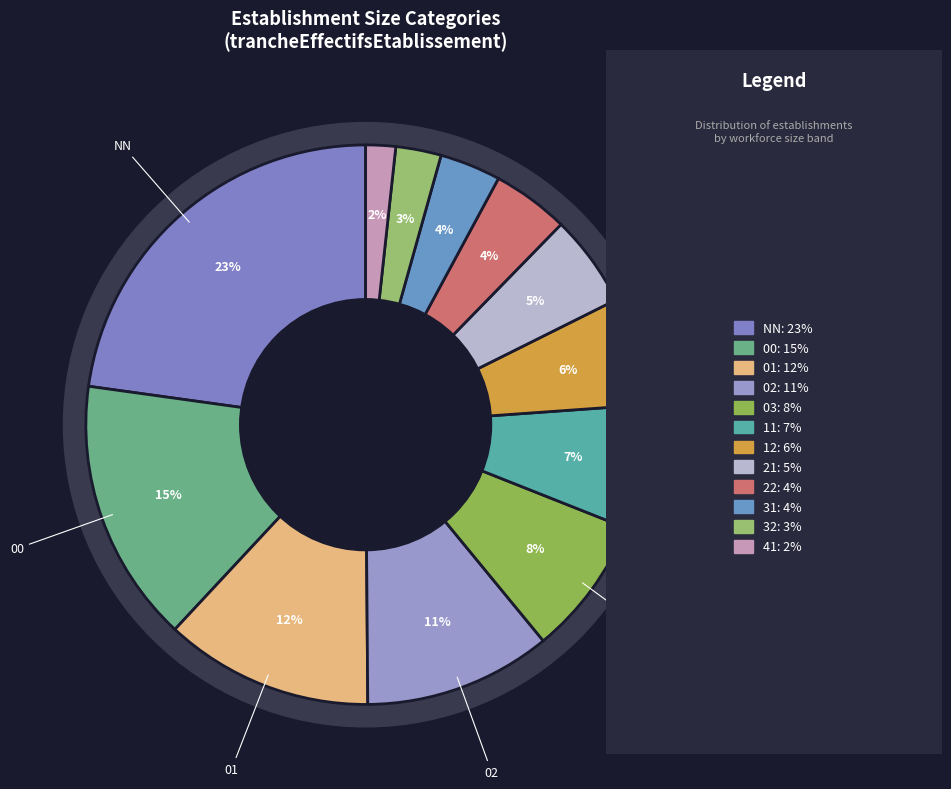

To the nearest percent, what is the difference between the largest and smallest slice percentages?

21%